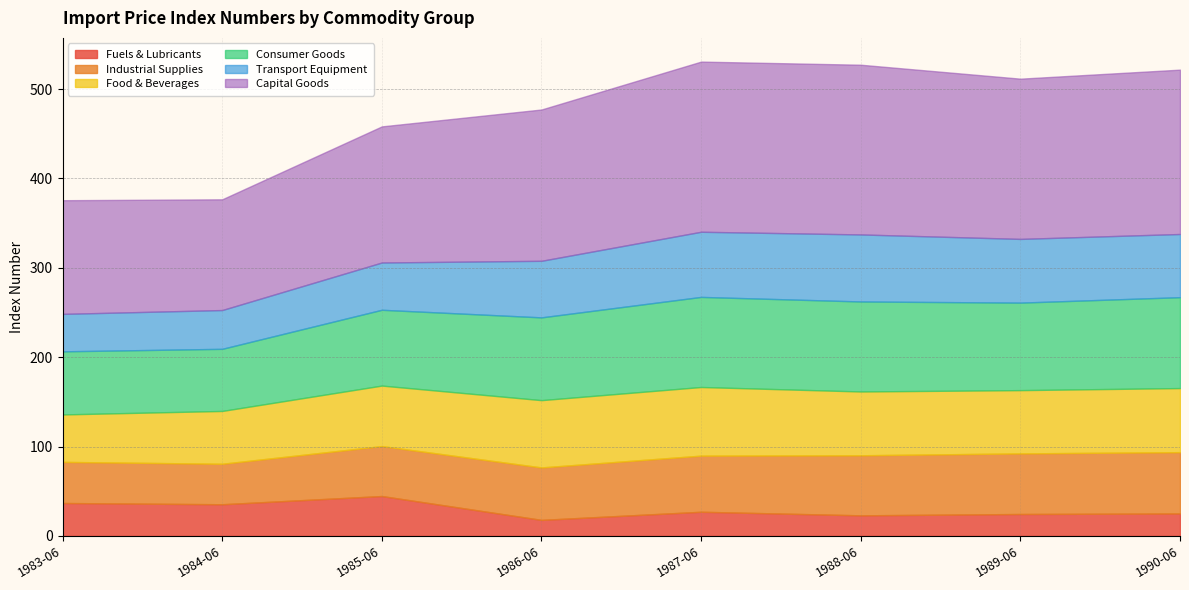

What is the minimum value for Fuels & Lubricants?

17.9